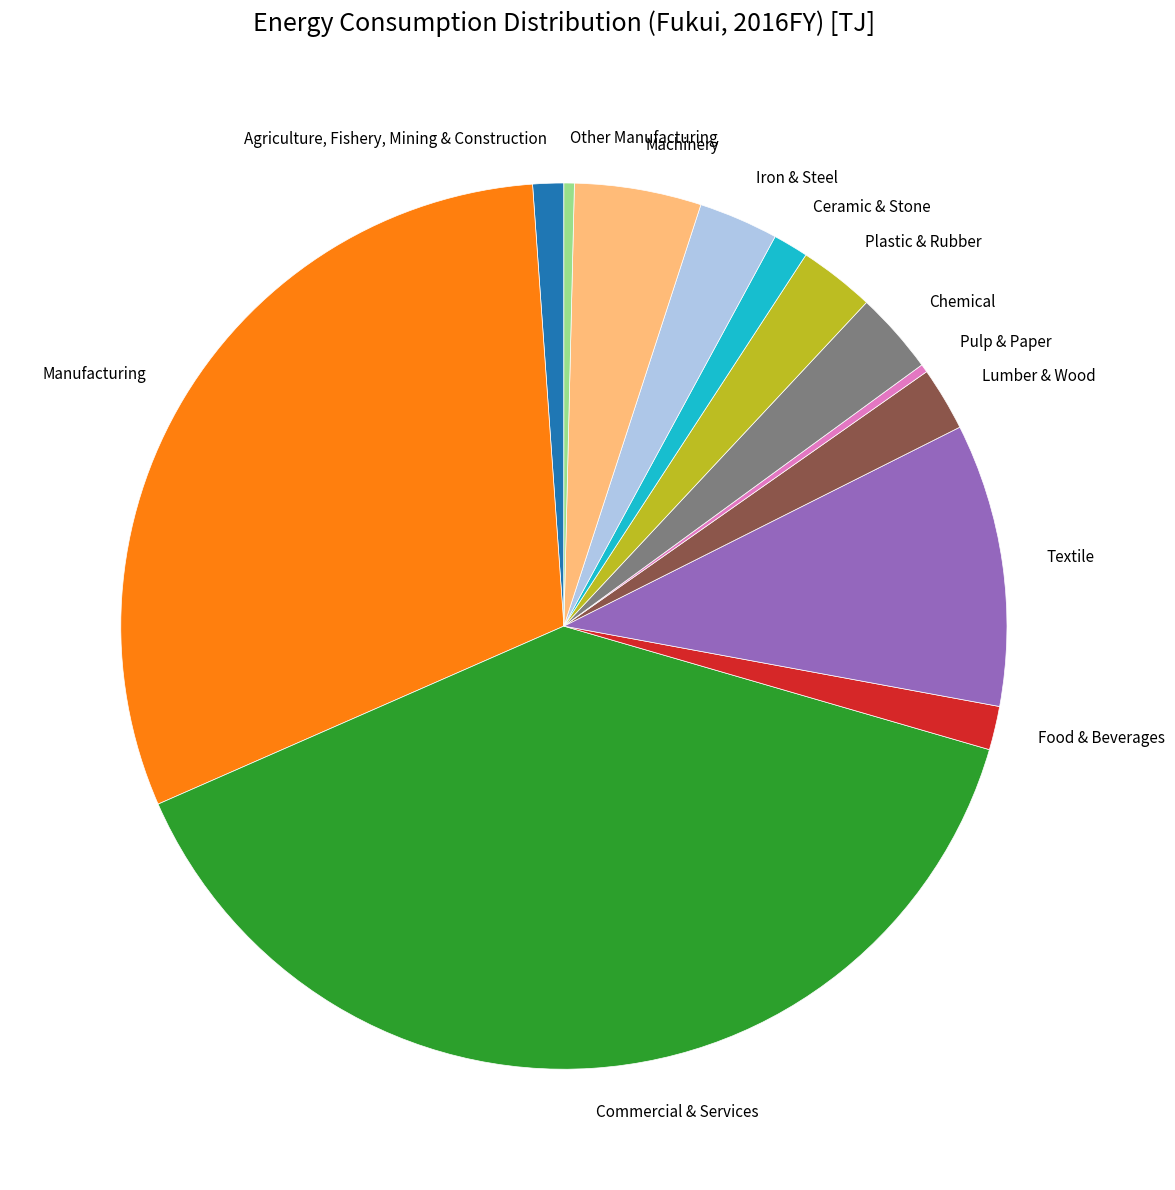

Which slice is the largest?

Commercial & Services